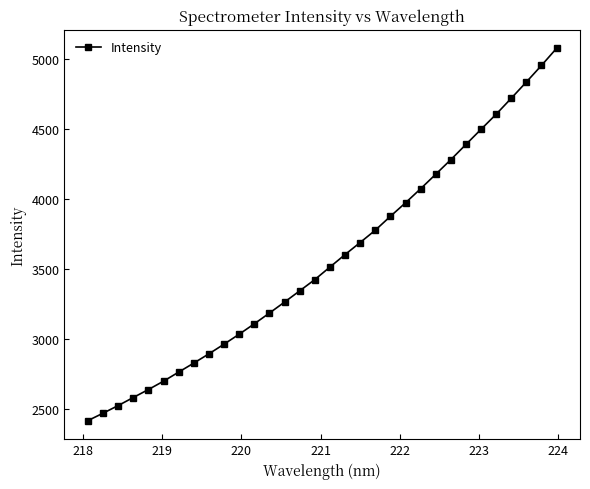

What is the value of the 16th point from the left?

3422.2